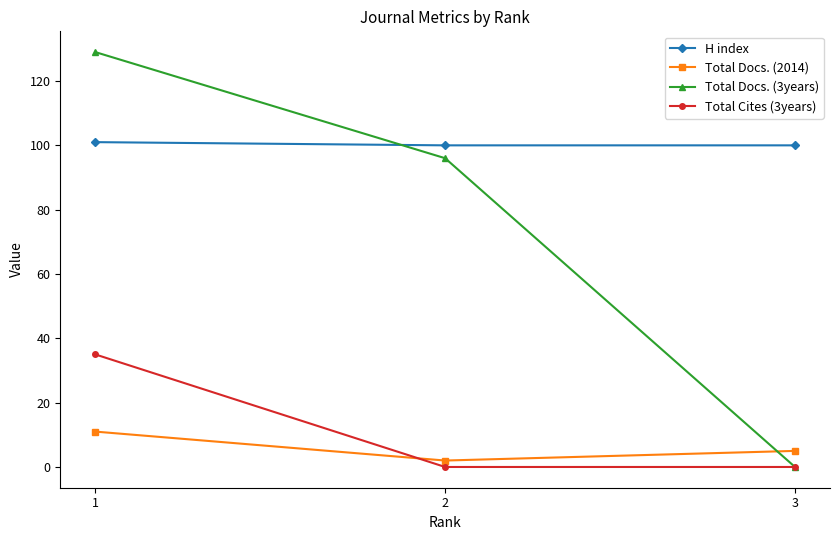

What is the difference between the highest and lowest values at 3?

100